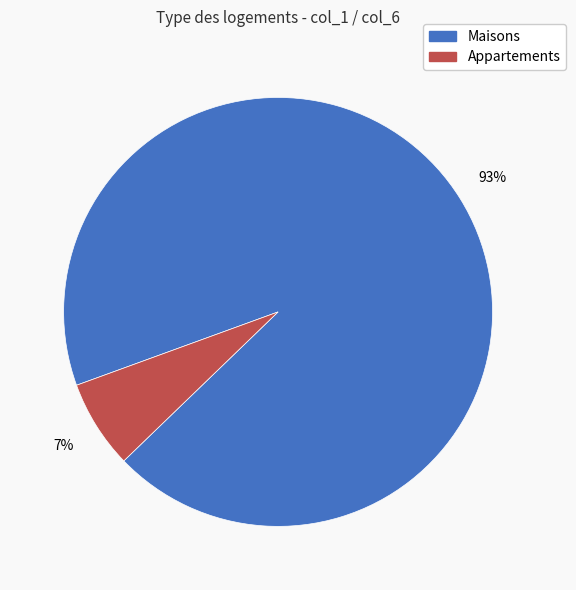

Between Maisons and Appartements, which is larger?

Maisons